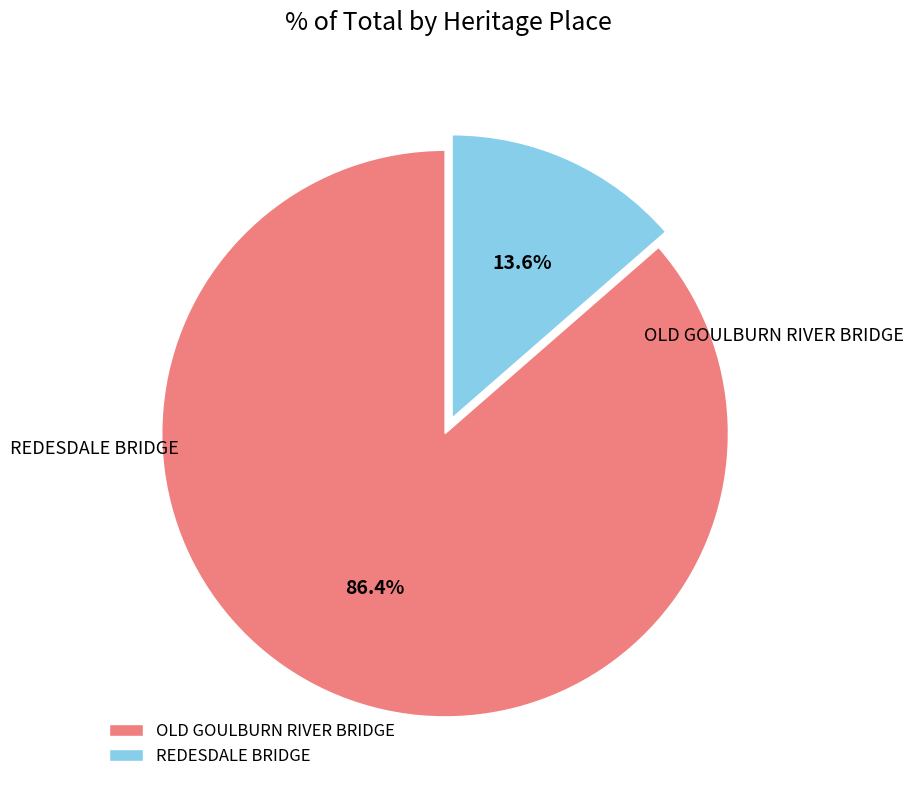

What portion of the pie excludes OLD GOULBURN RIVER BRIDGE?

13.6%